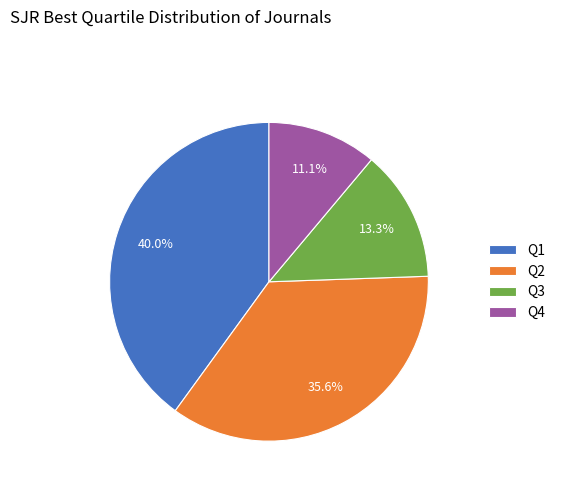

The Q1 slice represents 40% of the pie. True or false?

True